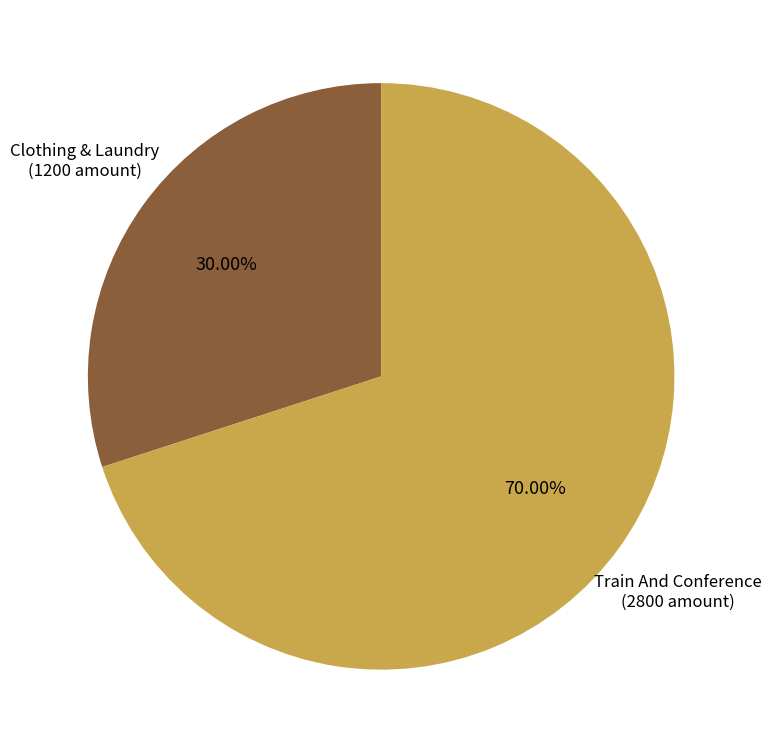

What is the total percentage of Train And Conference and Clothing & Laundry?

100.0%